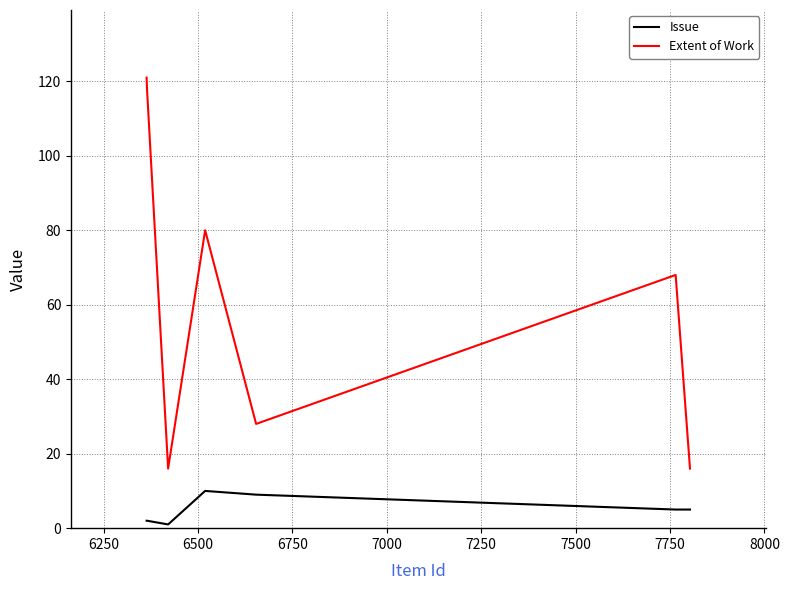

What is the difference between the second highest and second lowest values in the Extent of Work series?

102